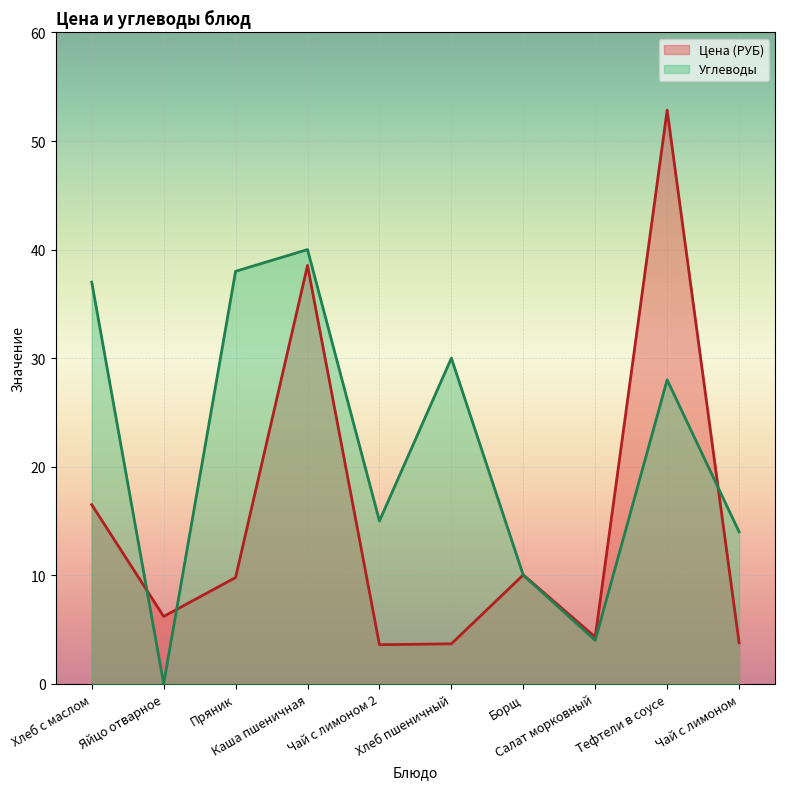

What is the difference between the Цена (РУБ) values at Борщ and Хлеб с маслом?

6.5